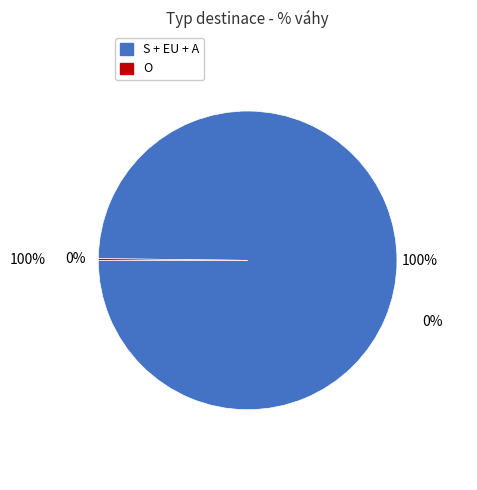

True or false: EU accounts for 6% of the total.

False